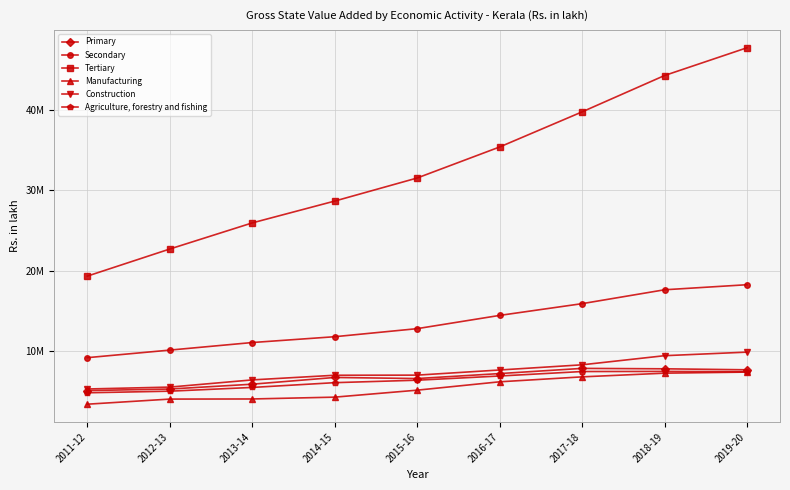

What is the spread (max minus min) of values at 2013-14?

21861294.3